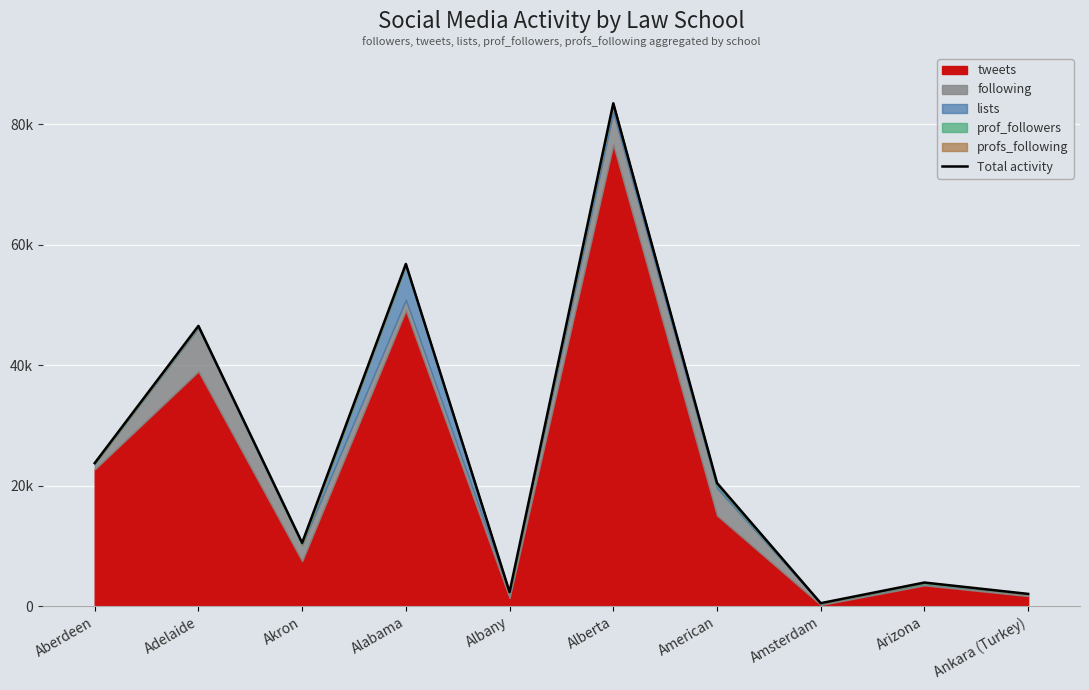

How many interior local valleys (lower than both neighbors) does the data have?

3